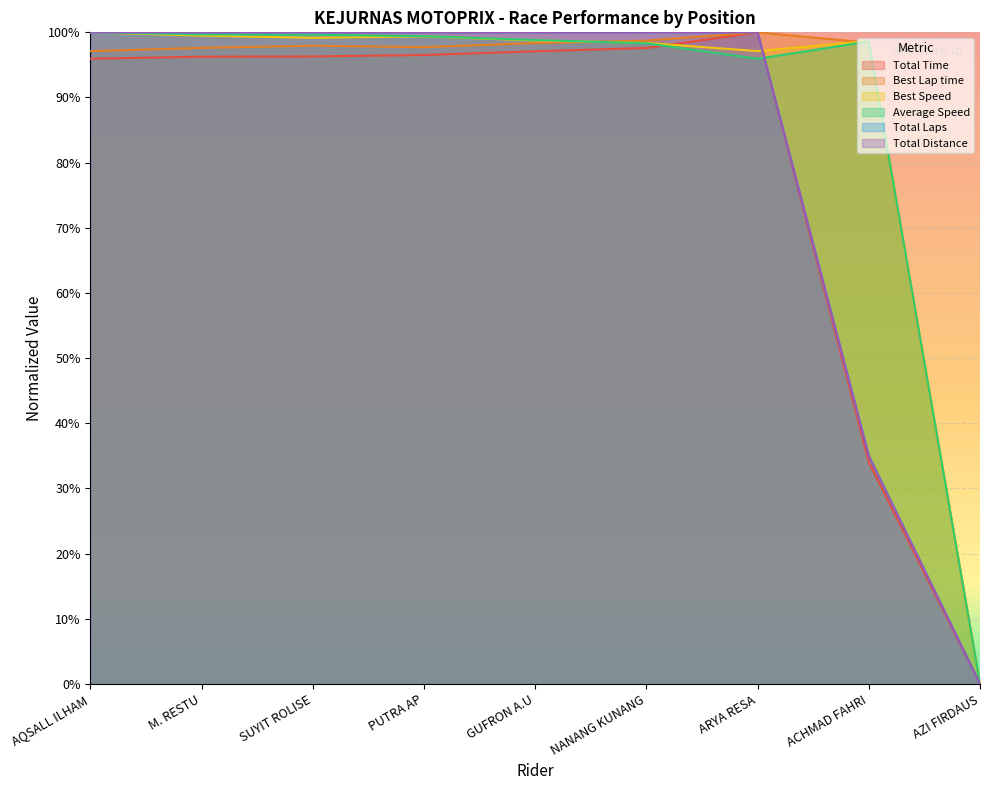

The Average Speed series shows 140.4 at M. RESTU. True or false?

False